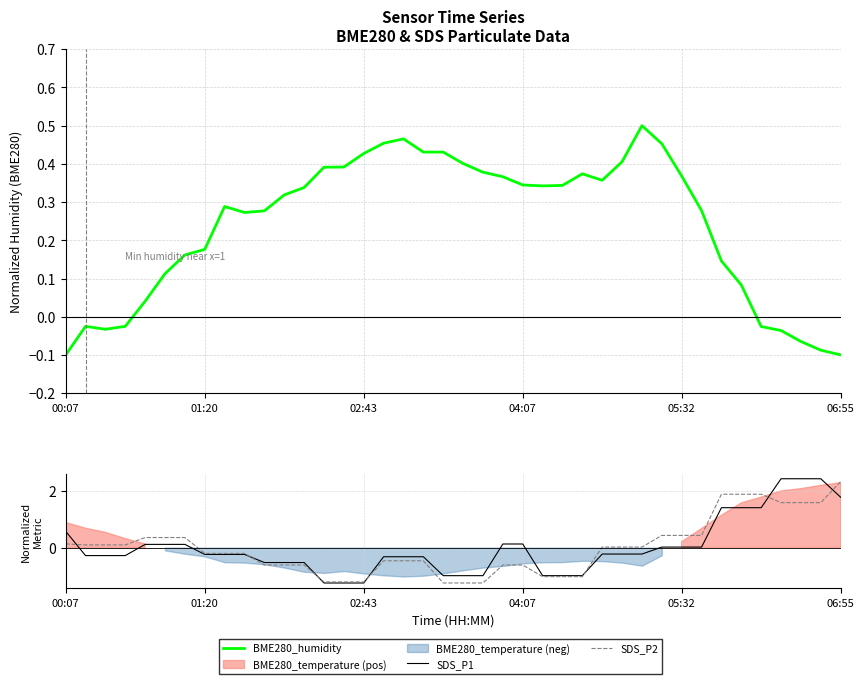

What is the sum of the BME280_humidity values at 15 and 11?

0.7